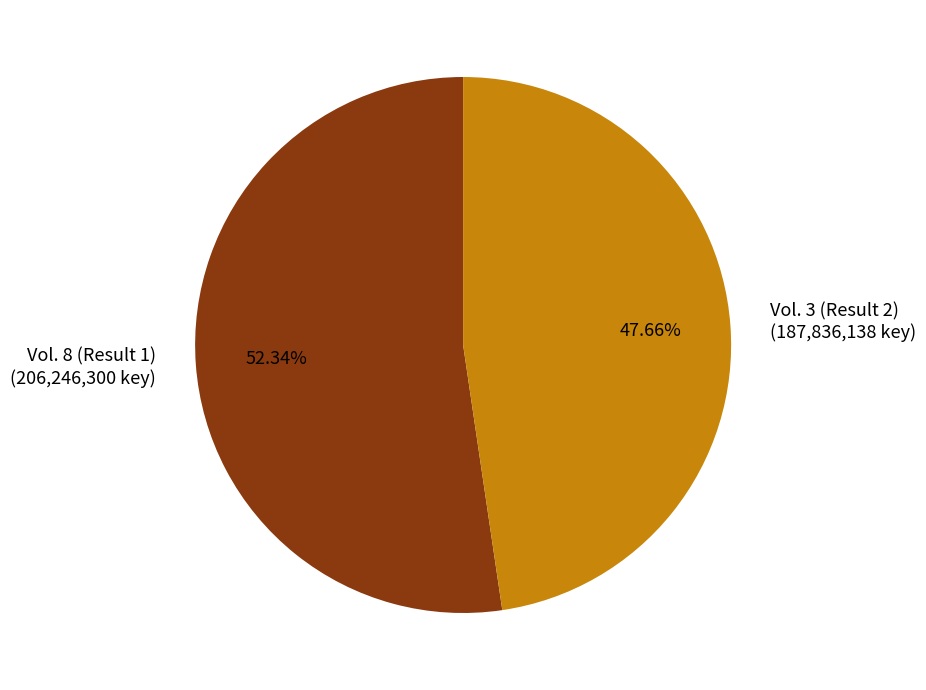

Which category accounts for the majority?

Vol. 8 (Result 1)